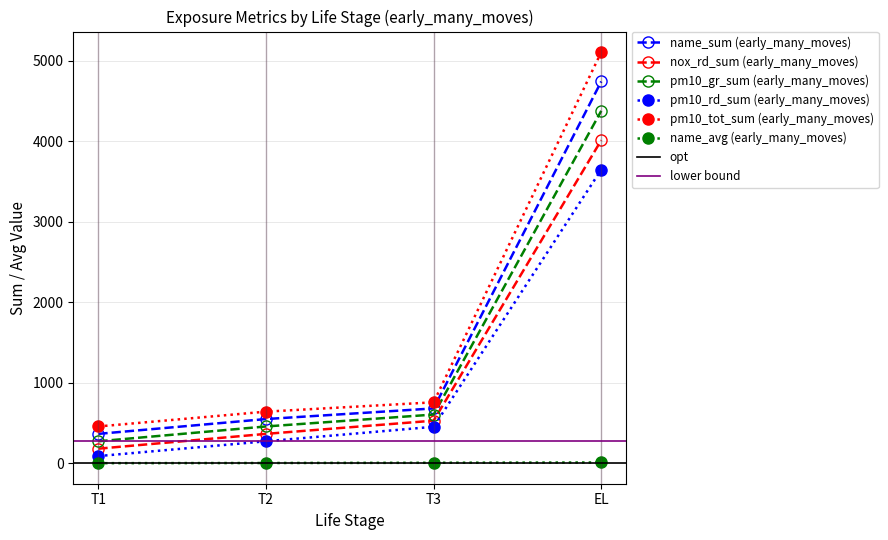

How many categories are shown in the chart?

4